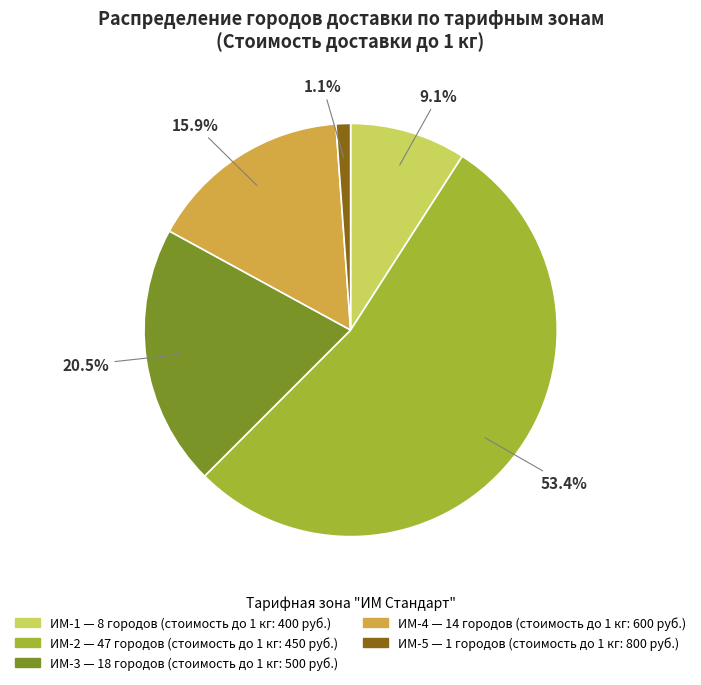

What is the smallest slice in the pie chart?

ИМ-5